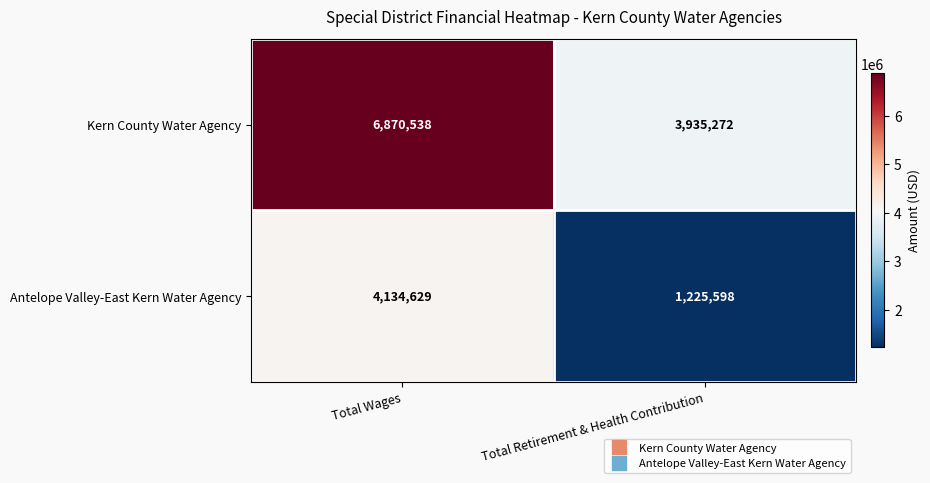

Rank the series by their average value, from lowest to highest.

Antelope Valley-East Kern Water Agency, Kern County Water Agency